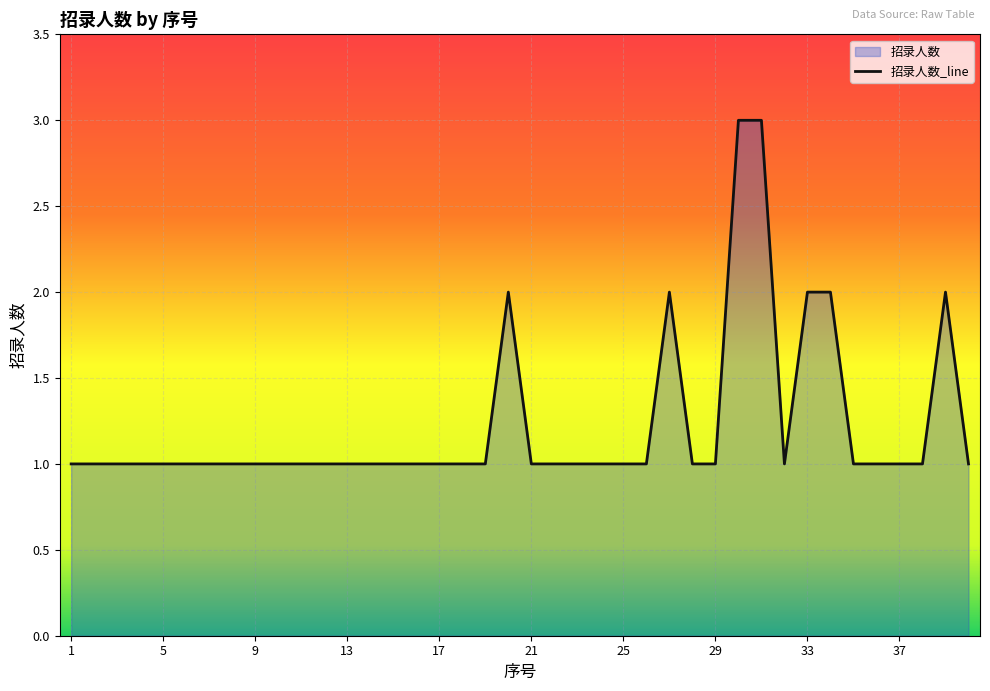

True or false: the data shows 1 at 19.

False